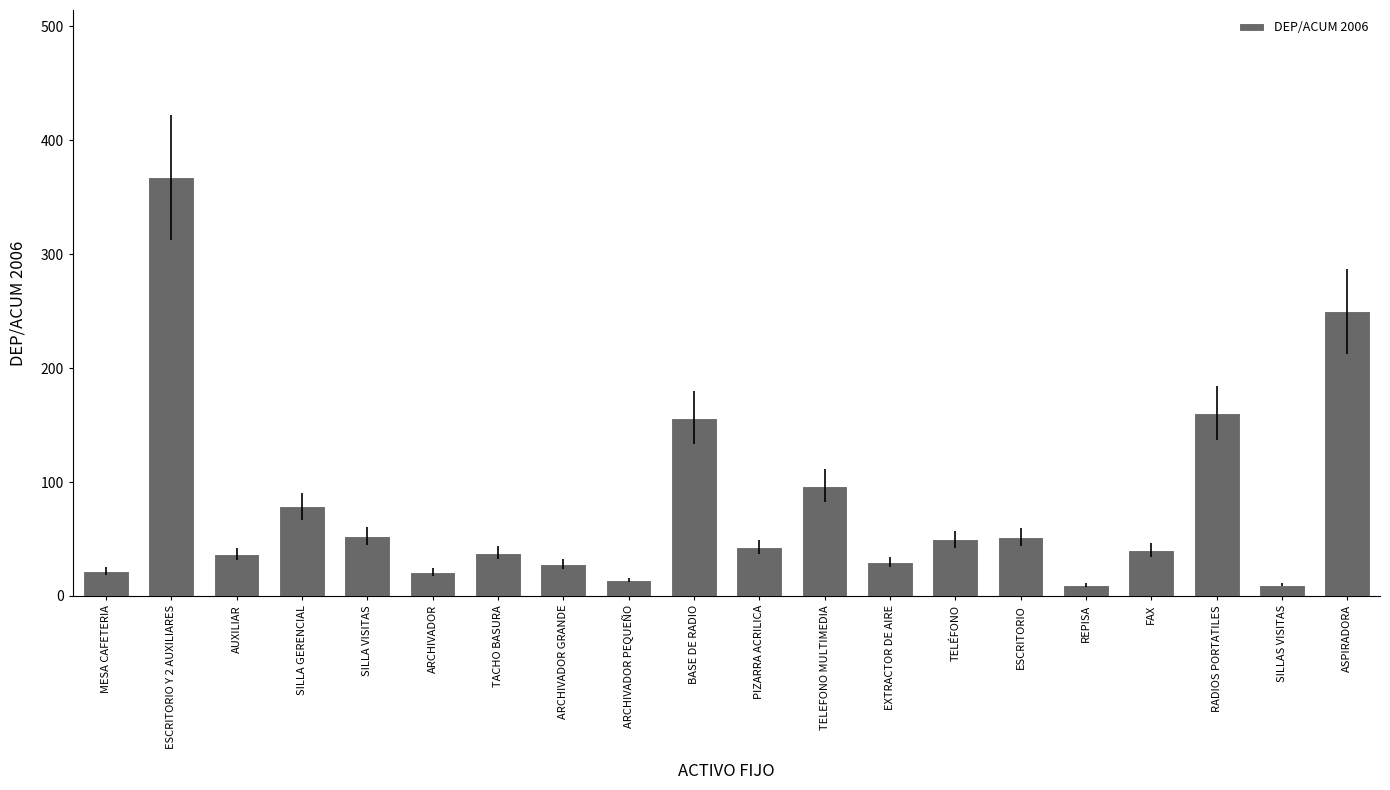

What is the label of the 8th bar from the right?

EXTRACTOR DE AIRE